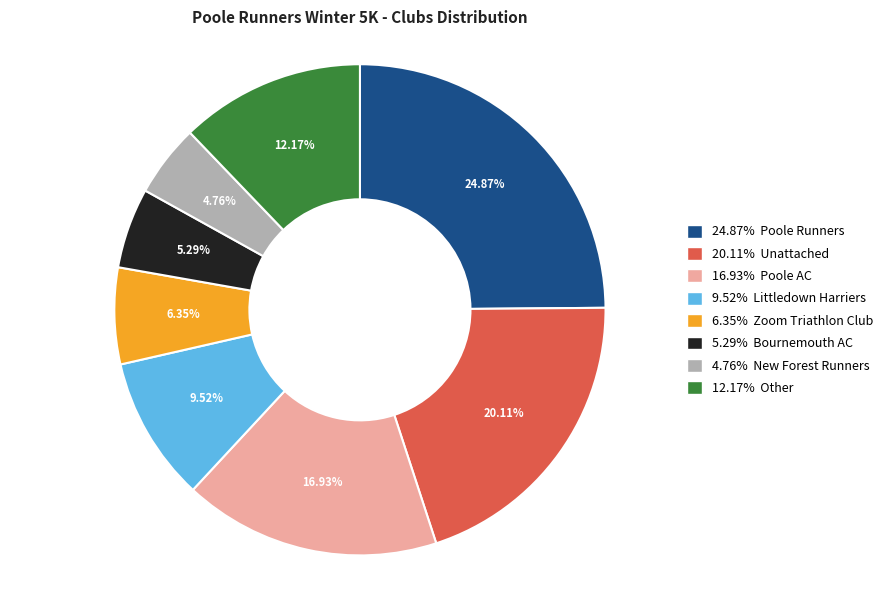

Is there a majority slice in this chart?

No